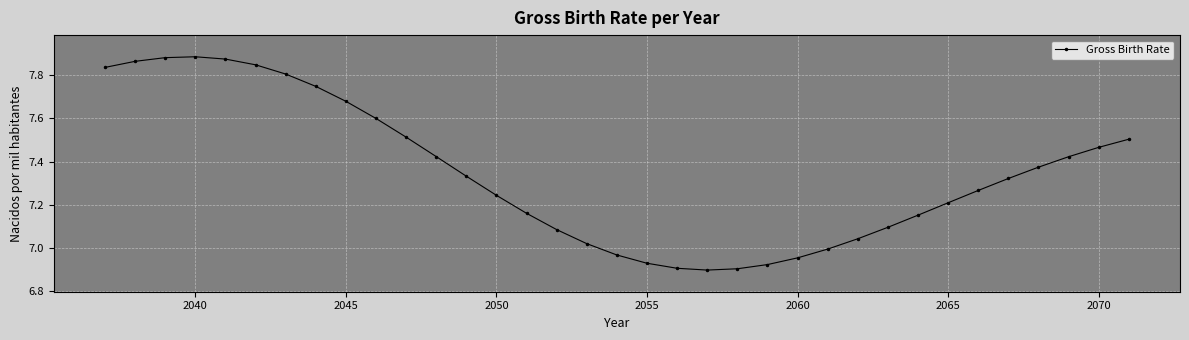

Does the chart display data point markers on the line(s)?

Yes